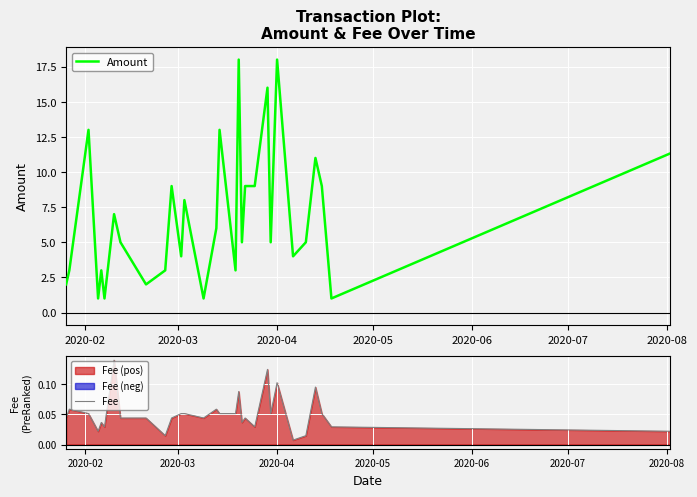

What is the minimum value for Amount?

1.0